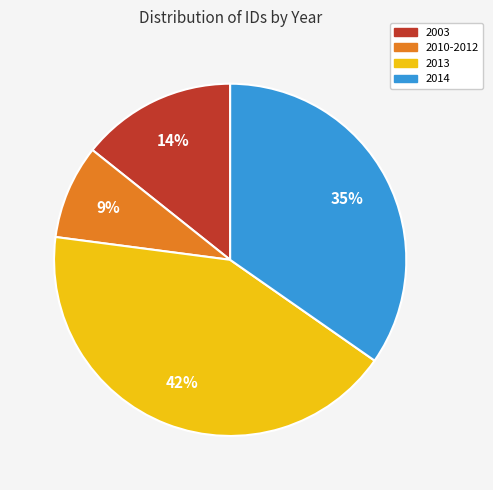

To the nearest percent, what is the average slice percentage?

25%